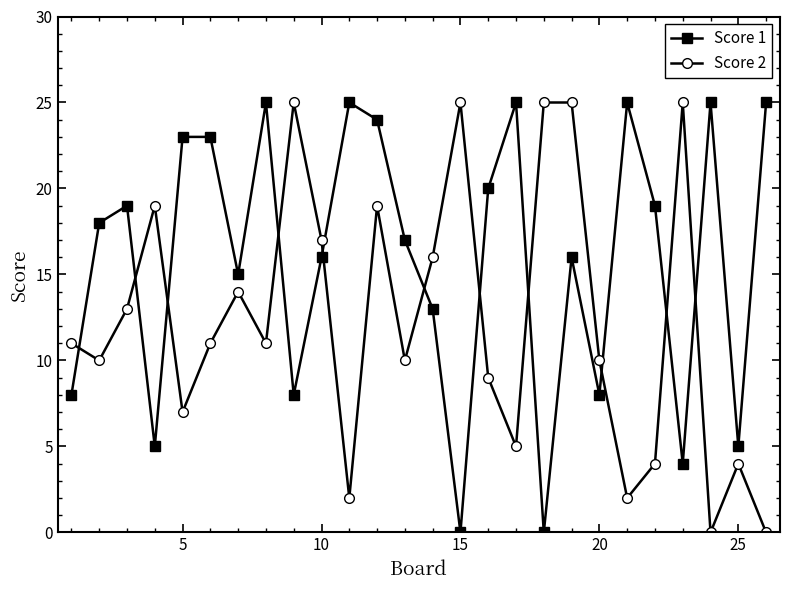

What is the average value of the Score 1 series?

16